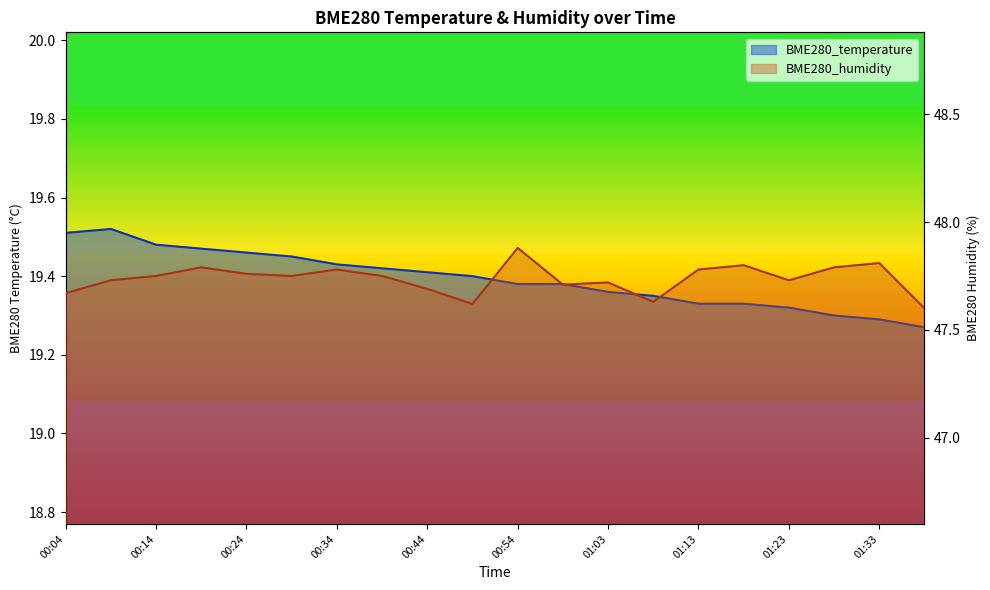

Which series has the widest spread of values?

BME280_humidity